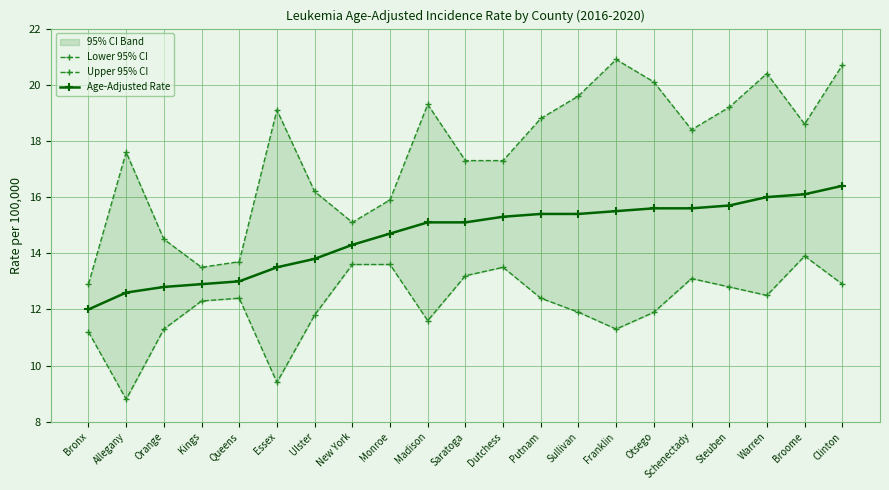

Reading left to right, what are all the values shown in this chart?

Lower 95% CI: 11.2	8.8	11.3	12.3	12.4	9.4	11.8	13.6	13.6	11.6	13.2	13.5	12.4	11.9	11.3	11.9	13.1	12.8	12.5	13.9	12.9
Upper 95% CI: 12.9	17.6	14.5	13.5	13.7	19.1	16.2	15.1	15.9	19.3	17.3	17.3	18.8	19.6	20.9	20.1	18.4	19.2	20.4	18.6	20.7
Age-Adjusted Rate: 12.0	12.6	12.8	12.9	13.0	13.5	13.8	14.3	14.7	15.1	15.1	15.3	15.4	15.4	15.5	15.6	15.6	15.7	16.0	16.1	16.4